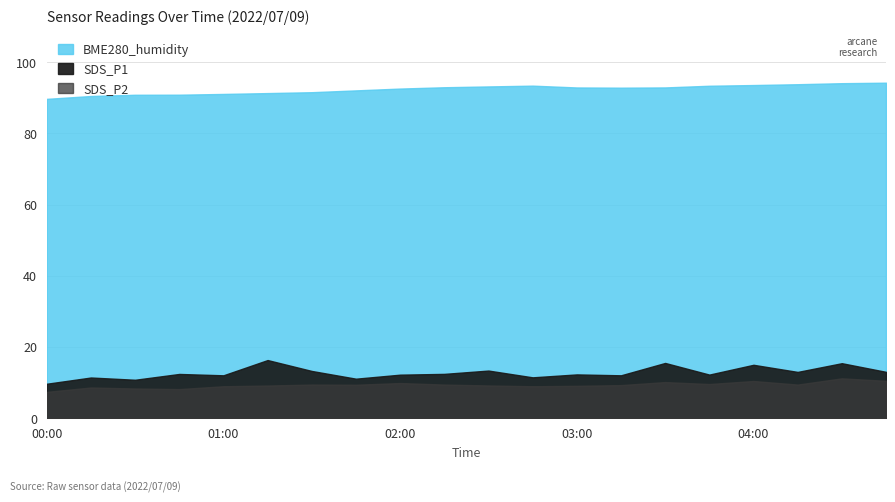

What value does the SDS_P2 series have at 02:45?

9.0